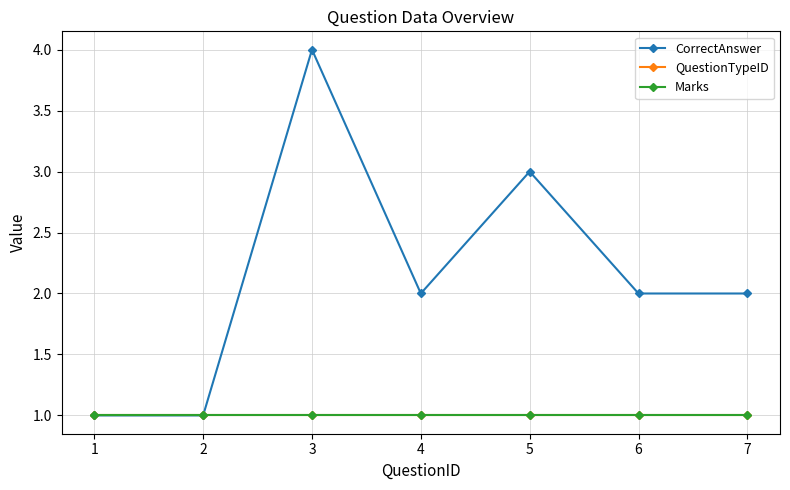

Reading left to right, extract all data points from this chart.

CorrectAnswer: 1	1	4	2	3	2	2
QuestionTypeID: 1	1	1	1	1	1	1
Marks: 1	1	1	1	1	1	1